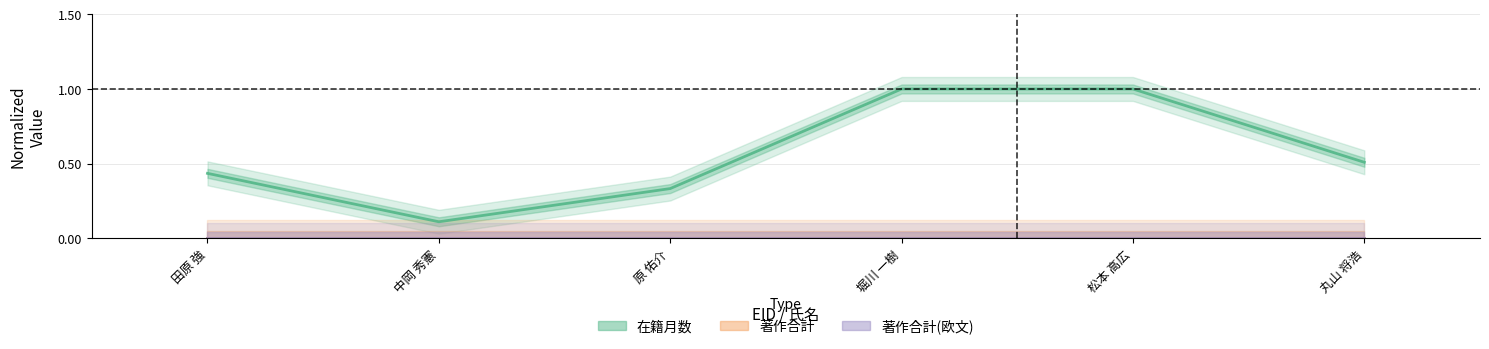

True or false: 在籍月数 and 著作合計 intersect in this chart.

False